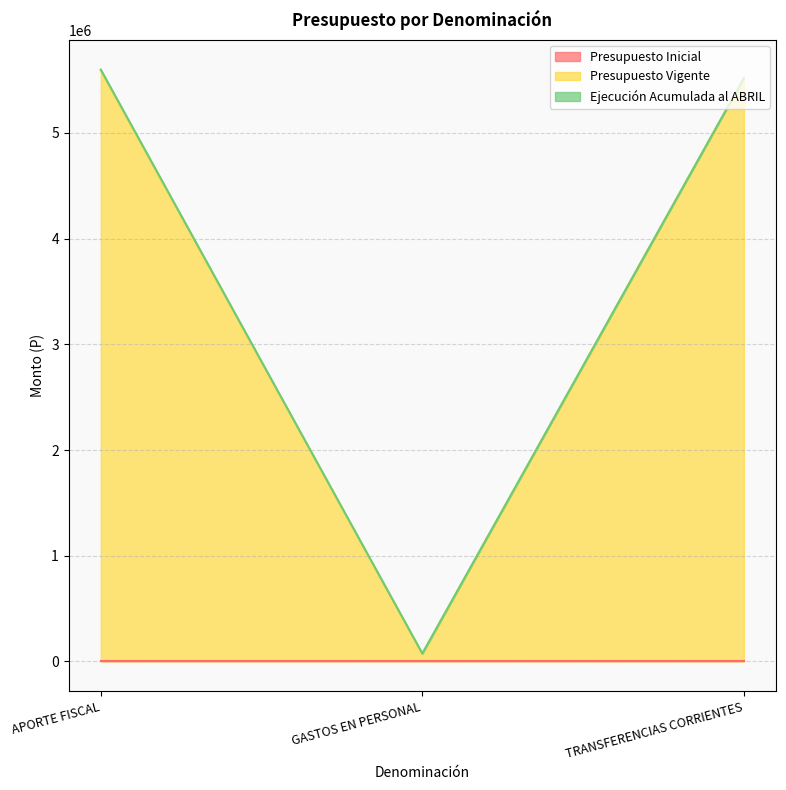

The value of Ejecución Acumulada al ABRIL at TRANSFERENCIAS CORRIENTES is -4258. True or false?

False